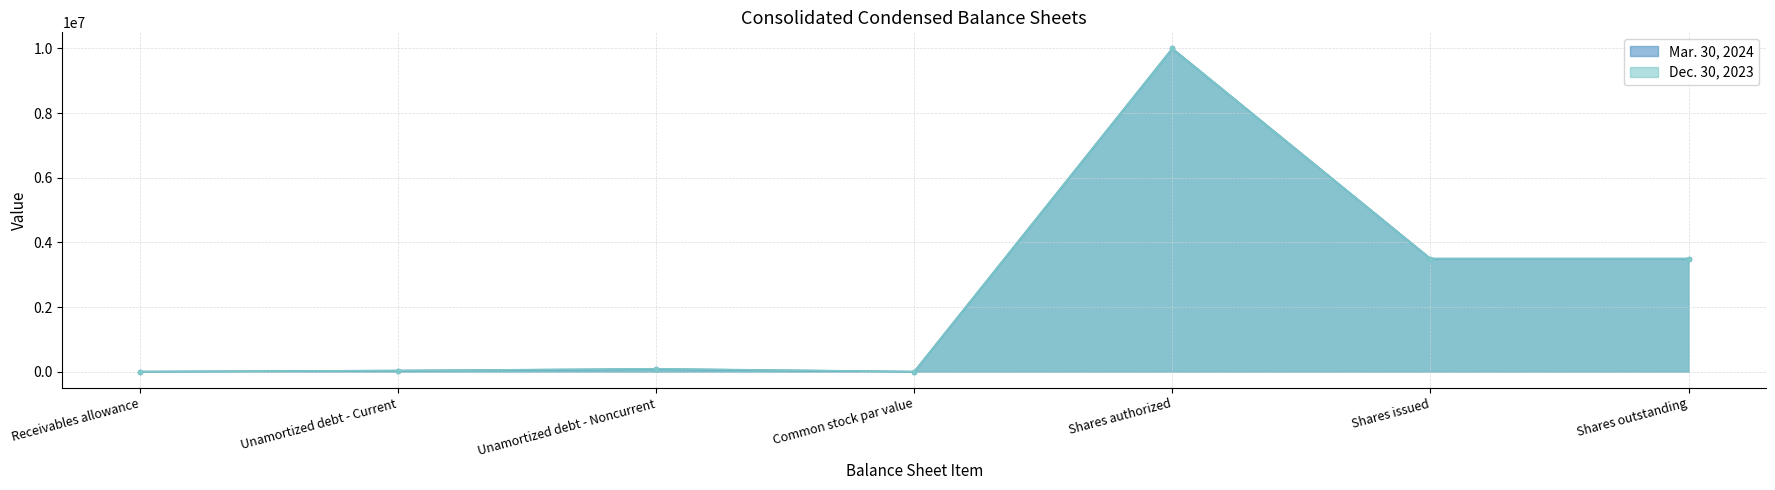

What are all the series names shown in the legend?

Mar. 30, 2024, Dec. 30, 2023